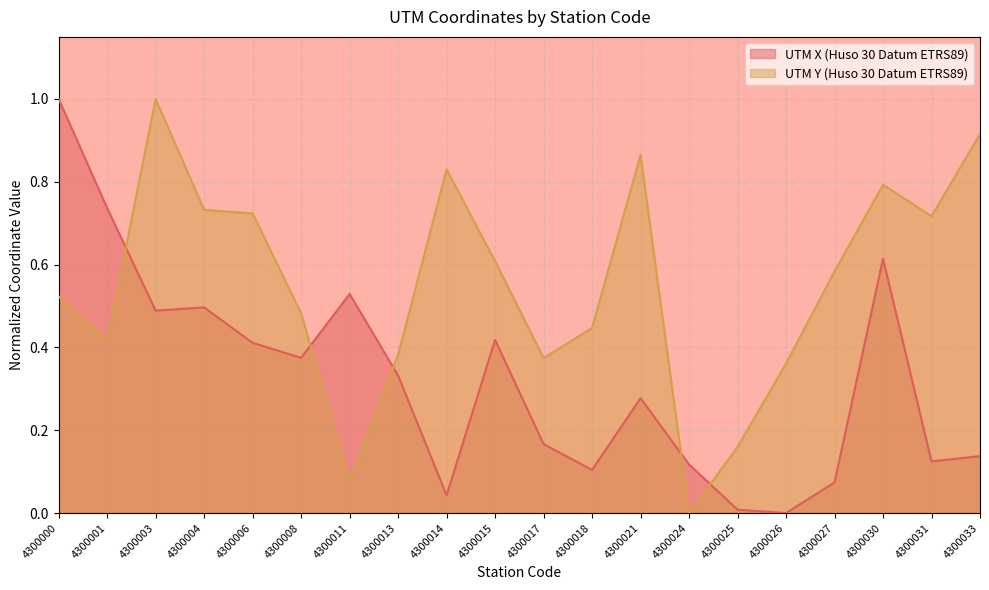

True or false: UTM X (Huso 30 Datum ETRS89) has more than 0 points higher than both neighbors.

True